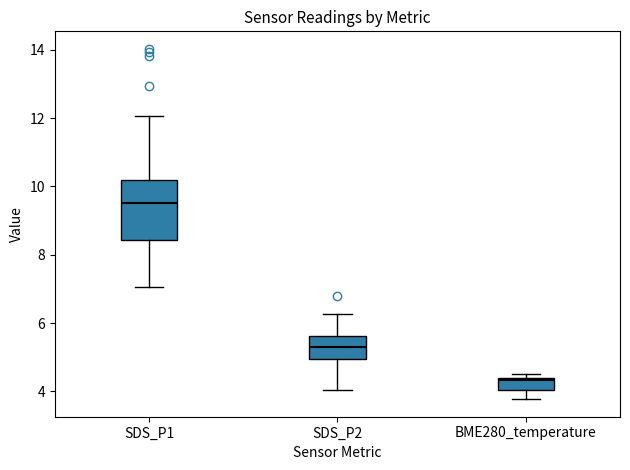

Which box has the lowest median line?

BME280_temperature